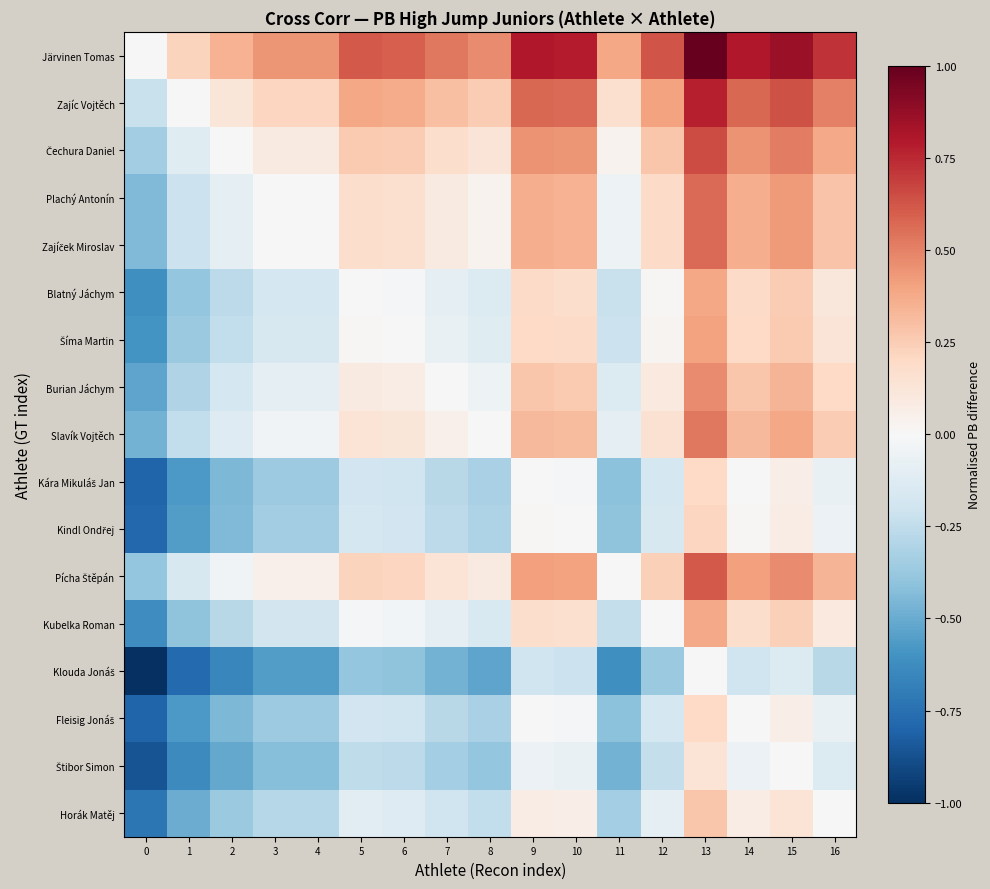

Between 11 and 8, which is larger?

8